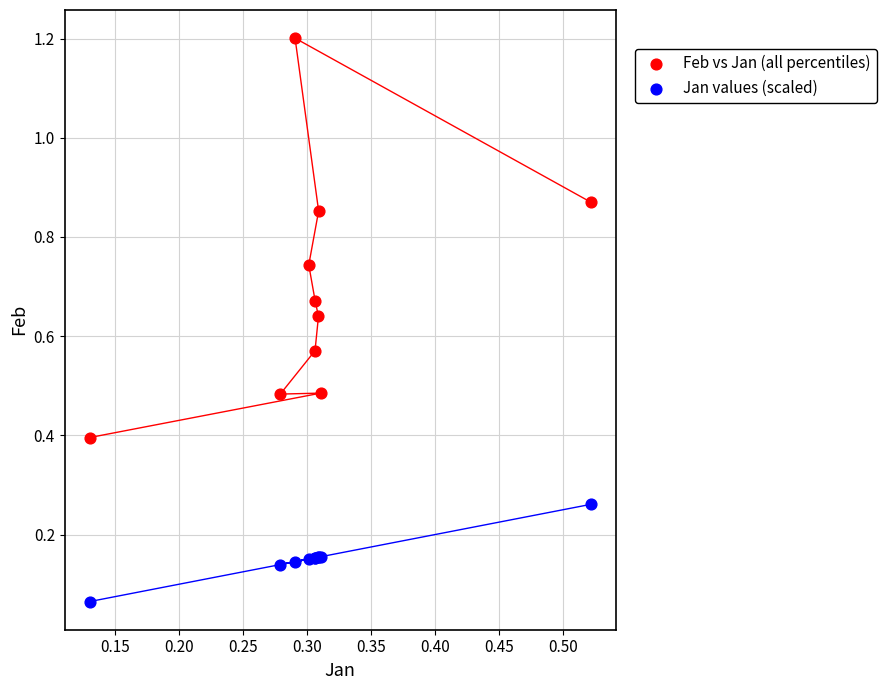

What is the X range (max minus min) for the scatter plot?

0.4